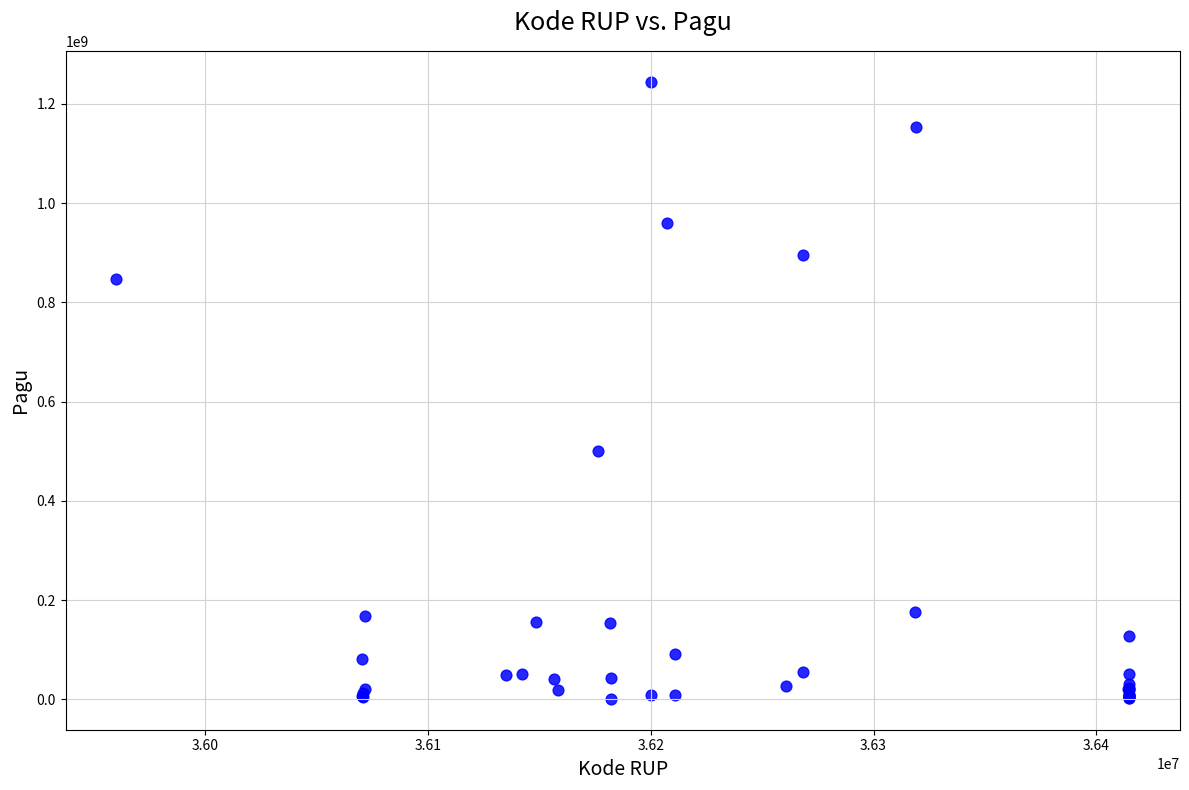

What Y value in the scatter plot is closest to 622840000?

499932000